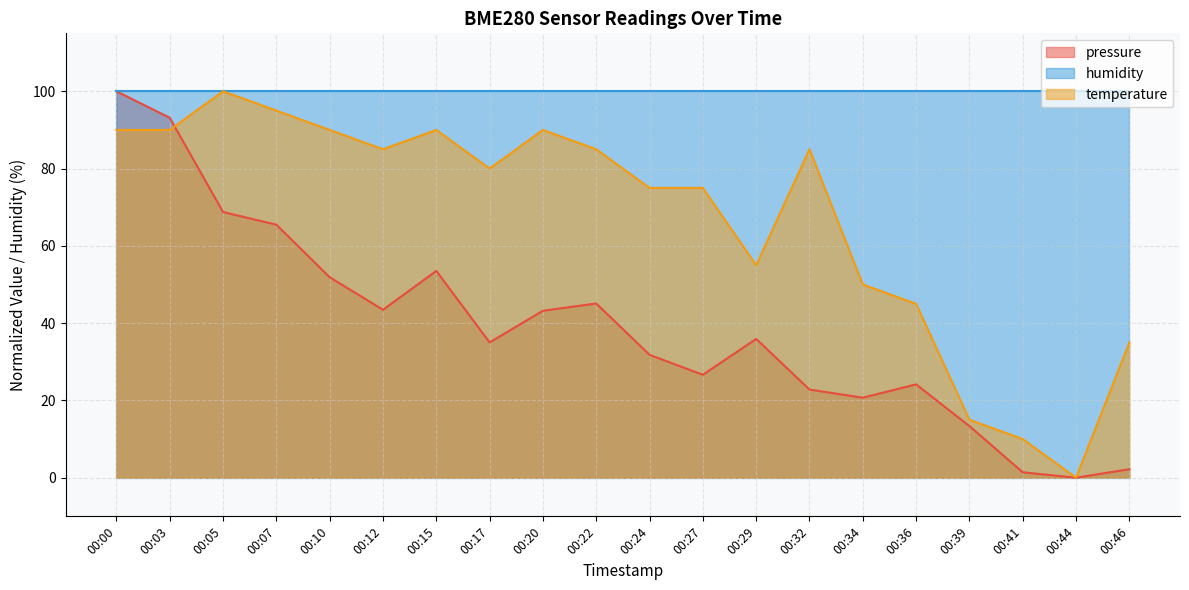

What is the difference between the maximum and minimum values in the temperature series?

100.0